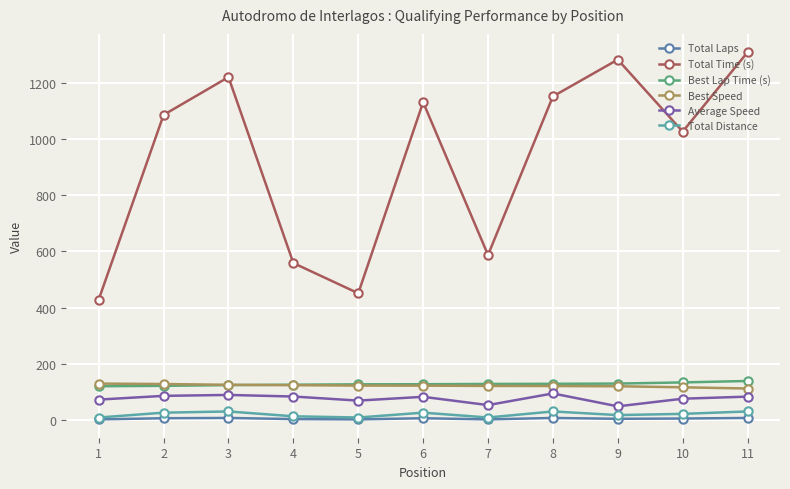

What is the maximum value shown in the chart?

1309.0